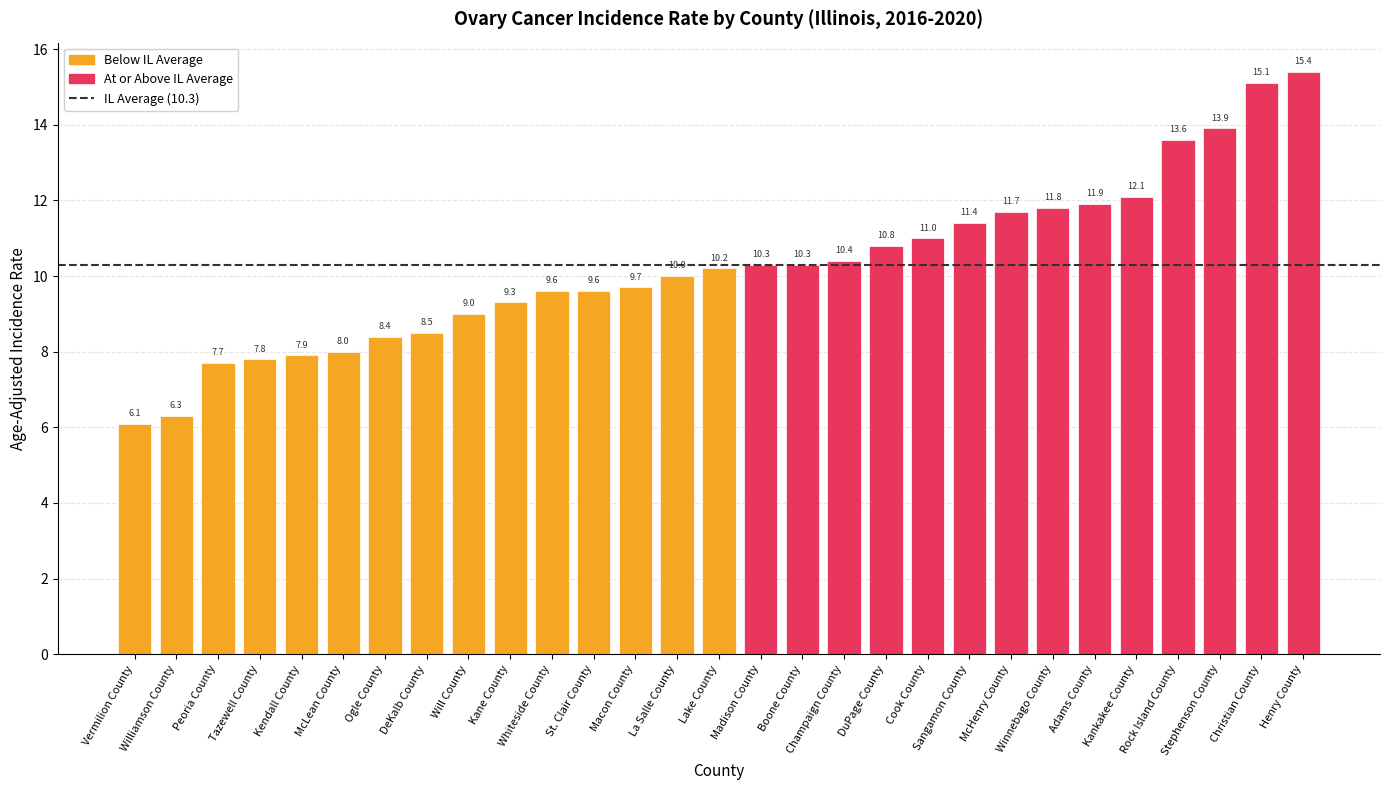

How many categories are shown in the chart?

29